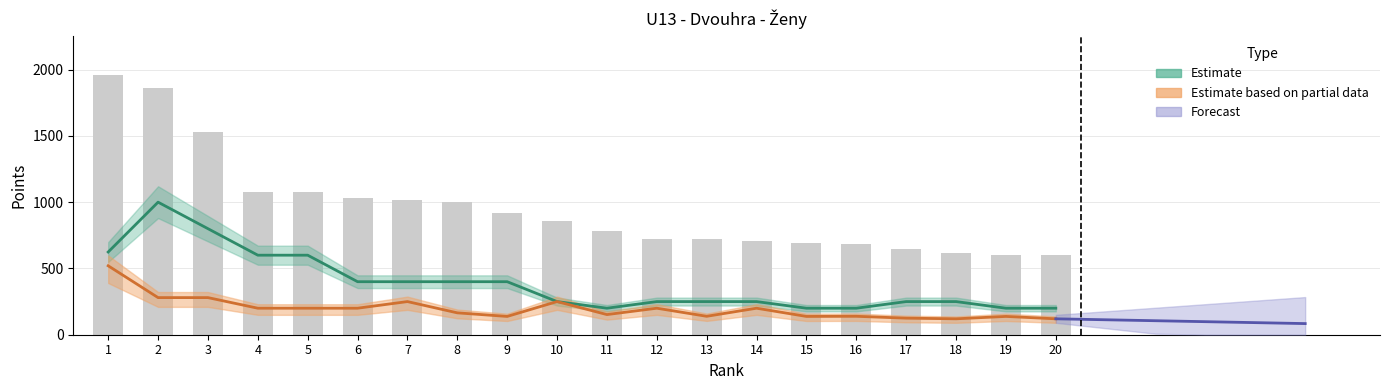

What is the ratio of the value at 2 to the value at 12?

2.6